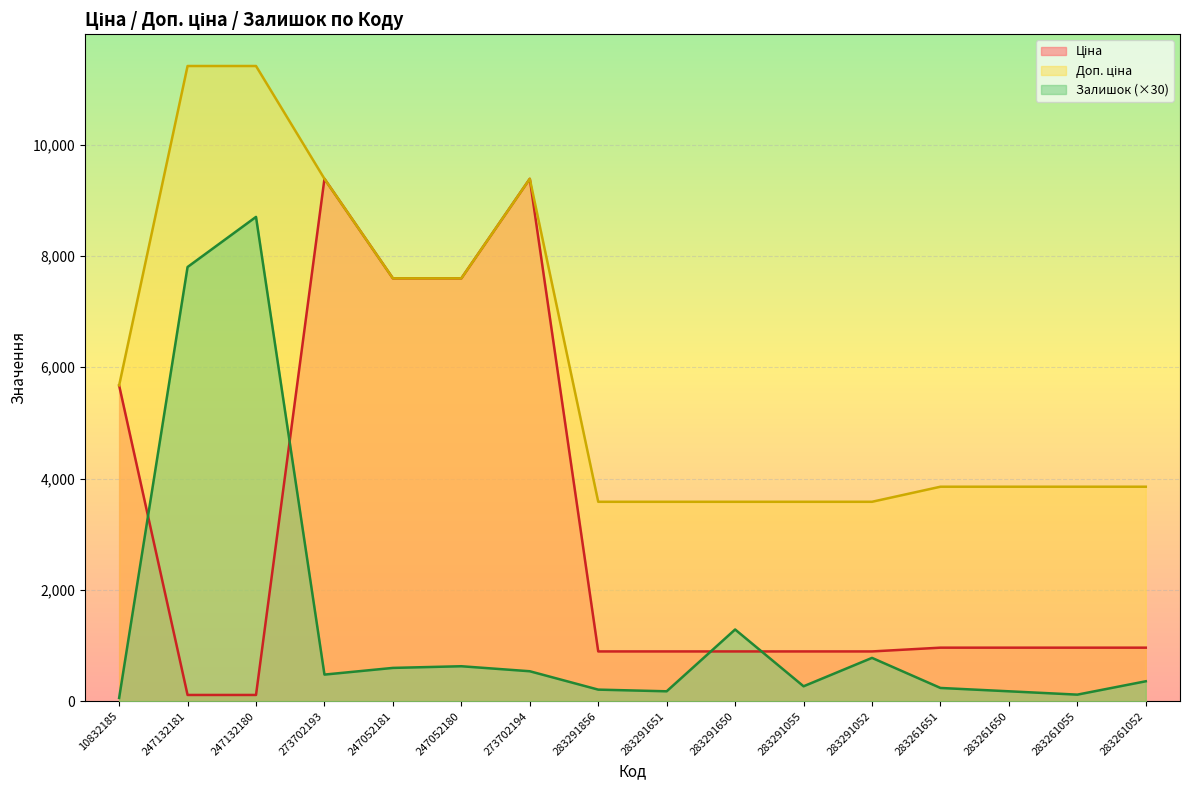

What is the label of the 16th point from the left?

283261052